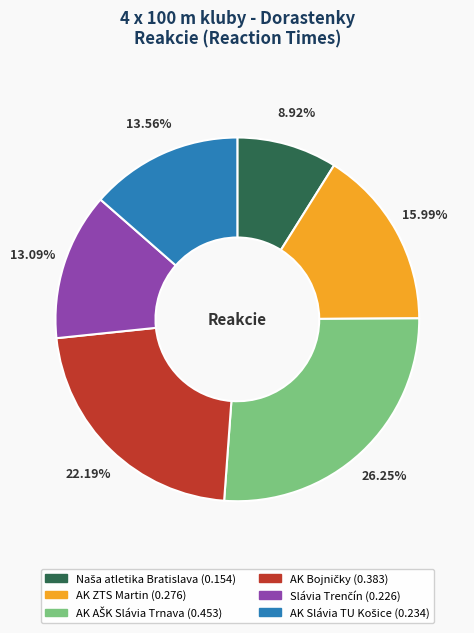

Is there any slice that represents more than half of the pie?

No